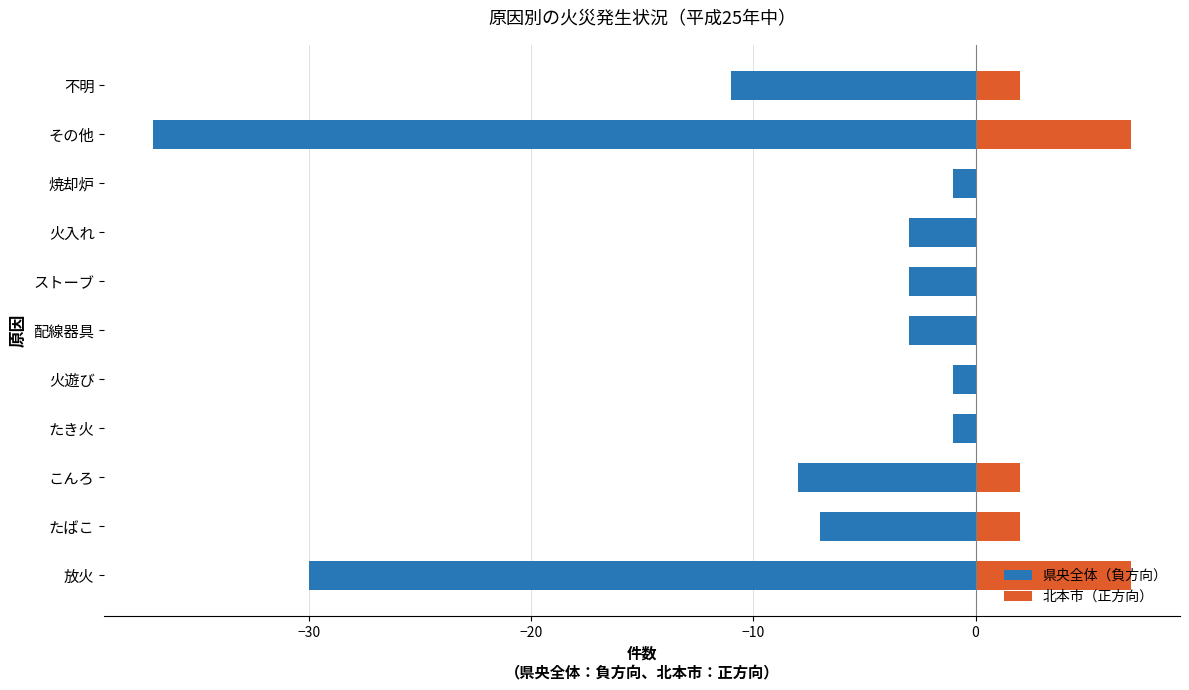

What is the difference between the 県央全体（負方向） values at 焼却炉 and 火入れ?

2